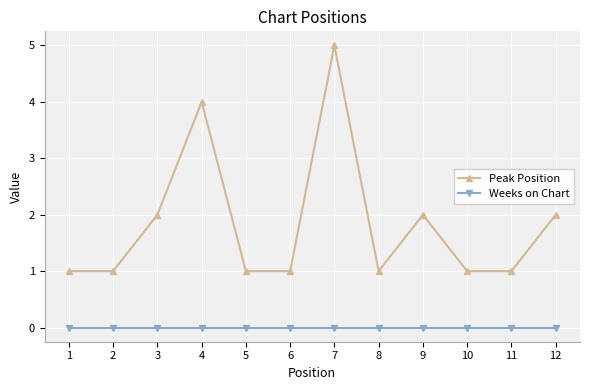

At which category is the sum across all series the highest?

7